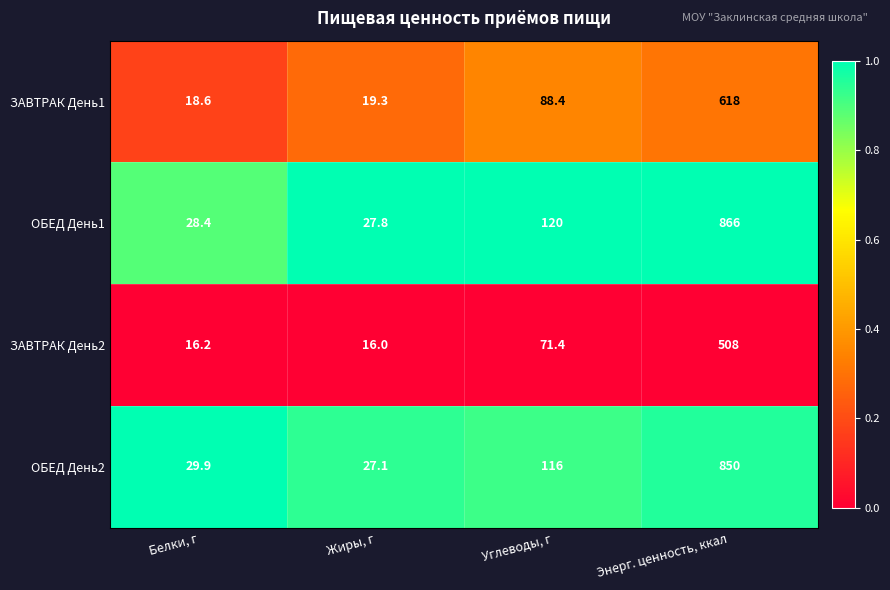

Between Жиры, г and Энерг. ценность, ккал, which series saw the biggest shift?

ОБЕД День1